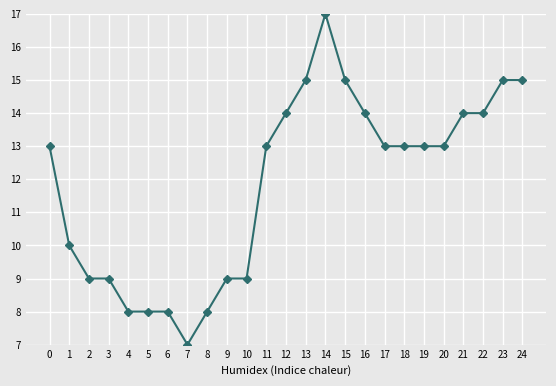

Read the value at 3.

9